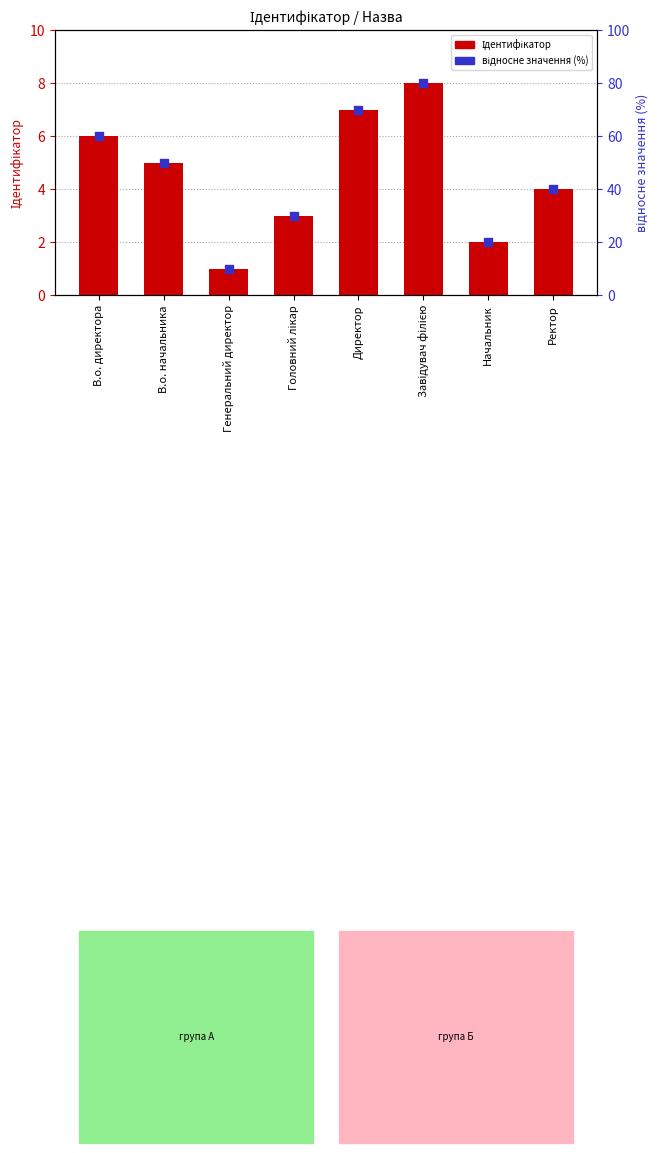

Is the value of відносне значення (%) at Головний лікар greater than the value of Ідентифікатор at Генеральний директор?

Yes